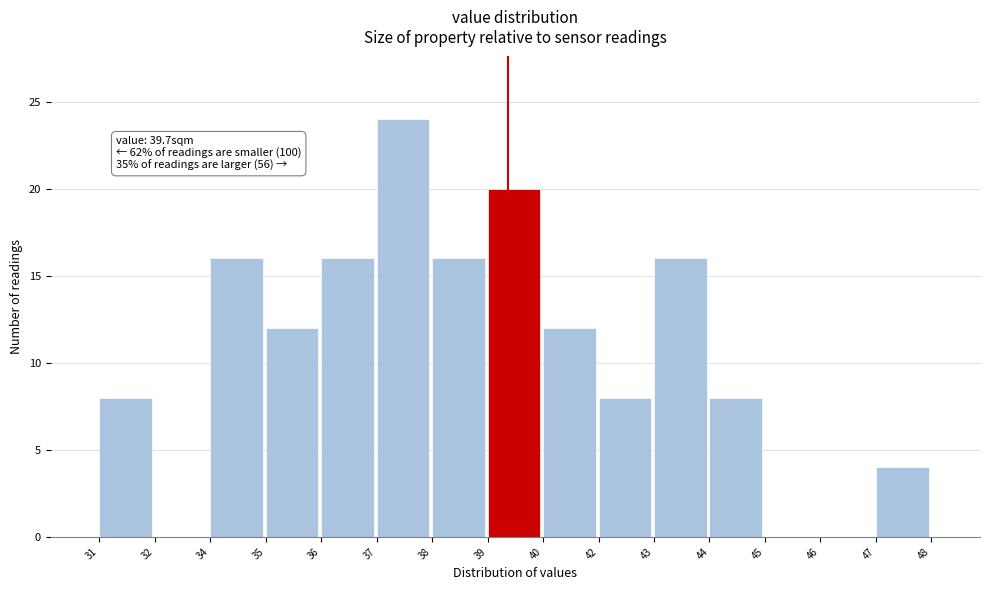

Reading right to left, what are all the values shown in this chart?

47=4	46=0	45=0	44=8	43=16	42=8	40=12	39=20	38=16	37=24	36=16	35=12	34=16	32=0	31=8